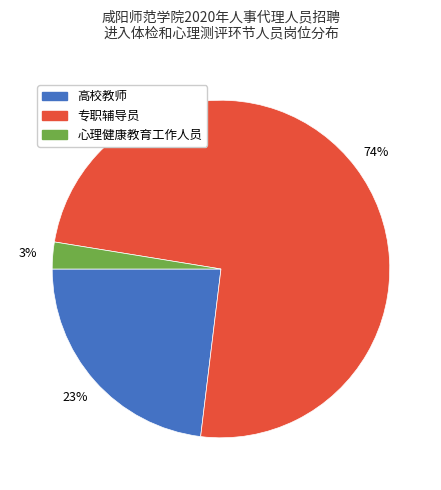

Which has a higher value, 专职辅导员 or 心理健康教育工作人员?

专职辅导员